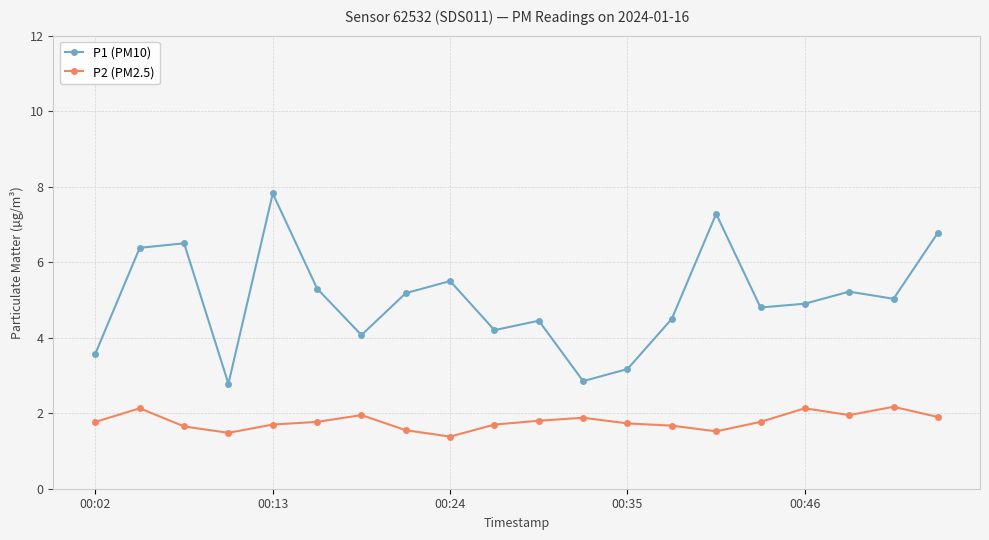

Rank the series by their maximum value, from lowest to highest.

P2 (PM2.5), P1 (PM10)